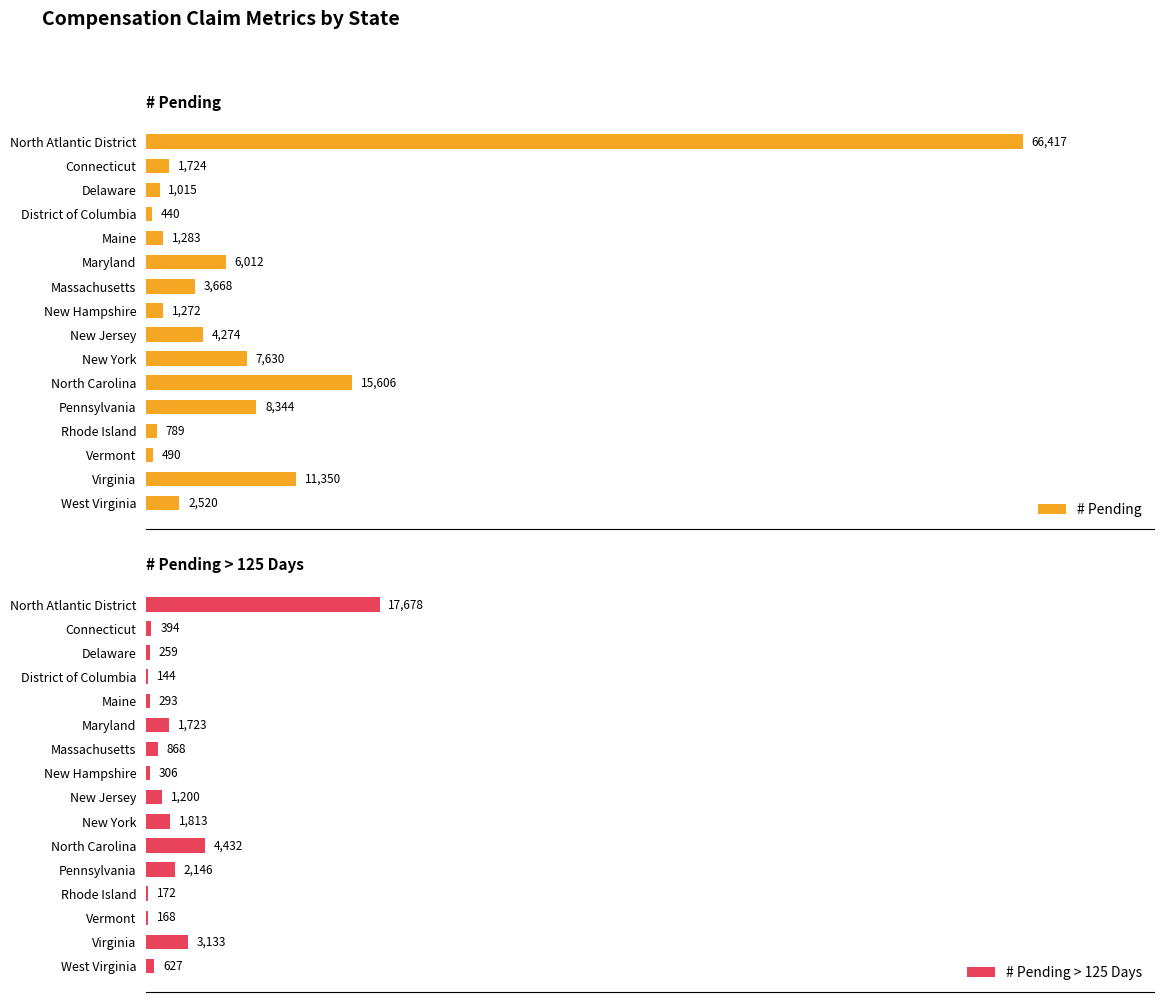

At which label is # Pending closest to 33428?

North Carolina